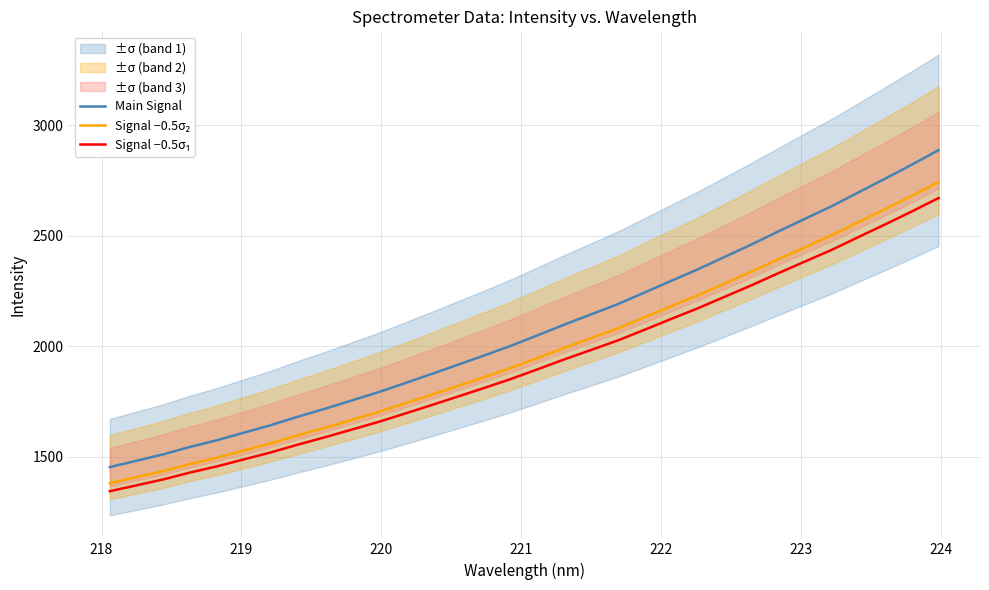

What is the maximum value shown in the chart?

2886.8